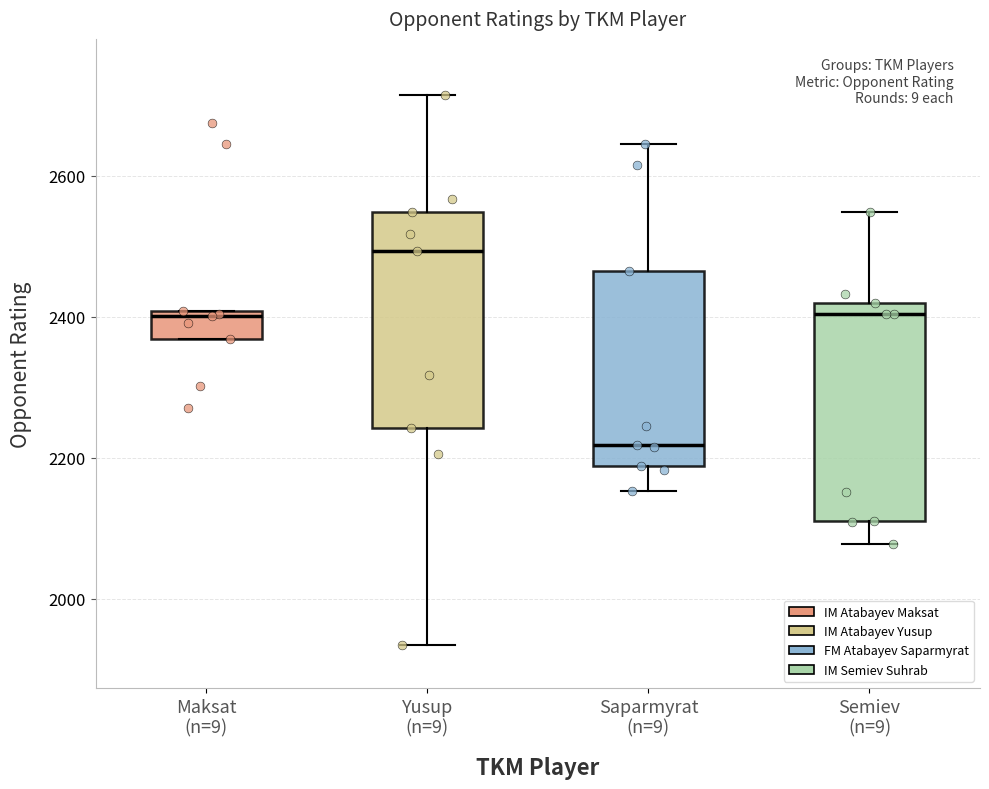

Which box has the highest median line?

Yusup (n=9)